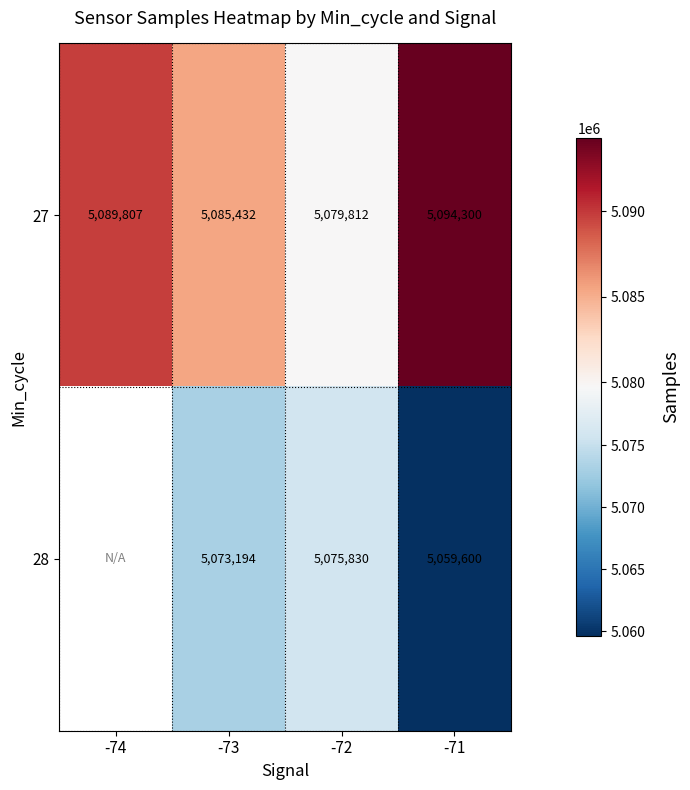

At which label does 27 reach its minimum?

-72